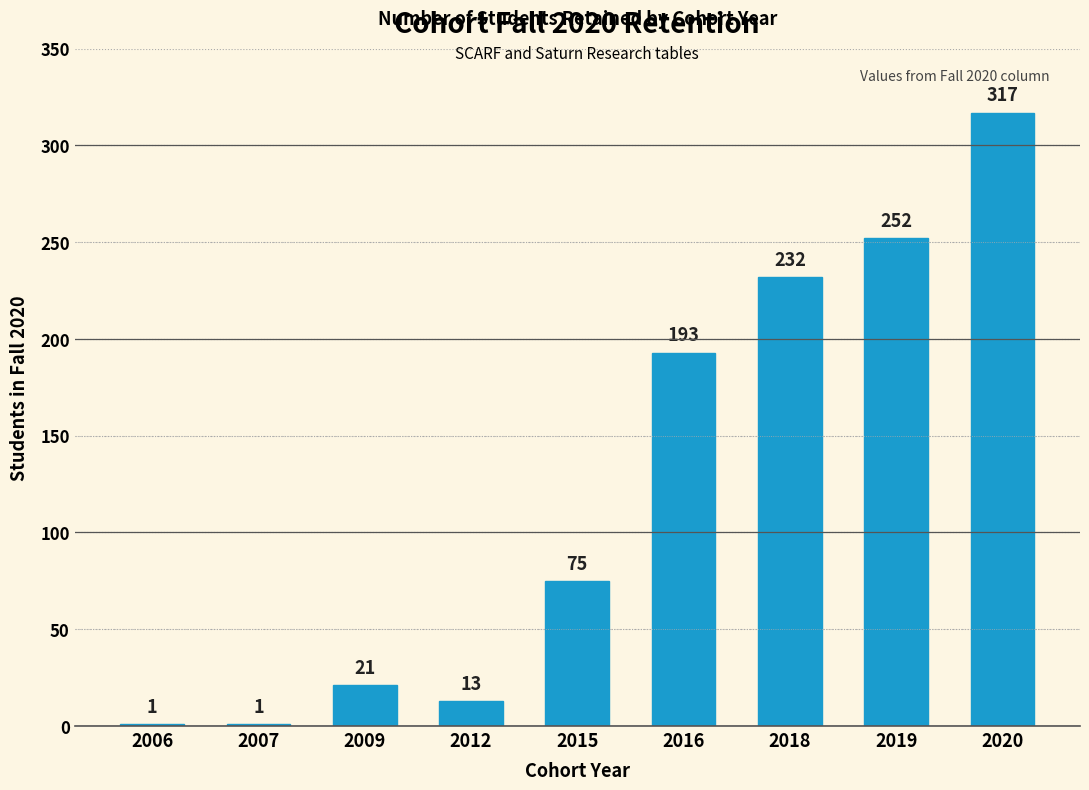

Reading left to right, extract all data points from this chart.

2006=1	2007=1	2009=21	2012=13	2015=75	2016=193	2018=232	2019=252	2020=317